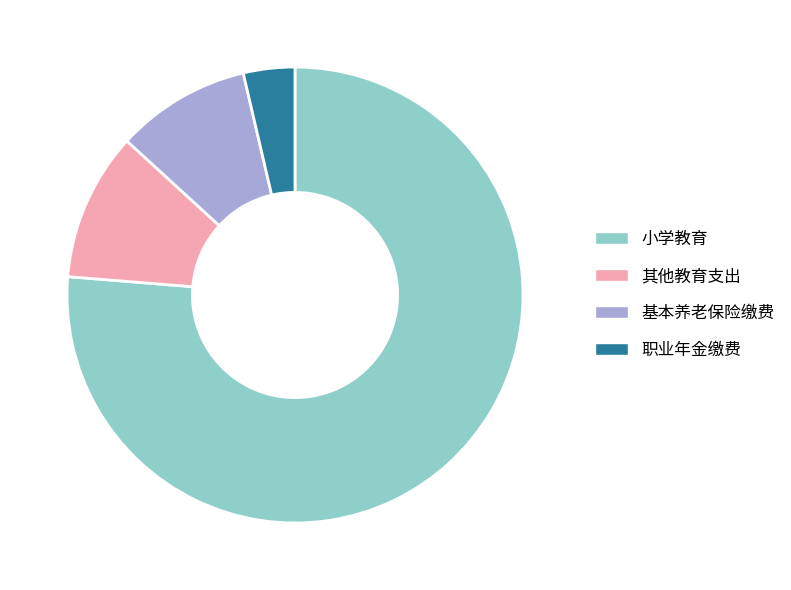

Is there any slice that represents more than half of the pie?

Yes